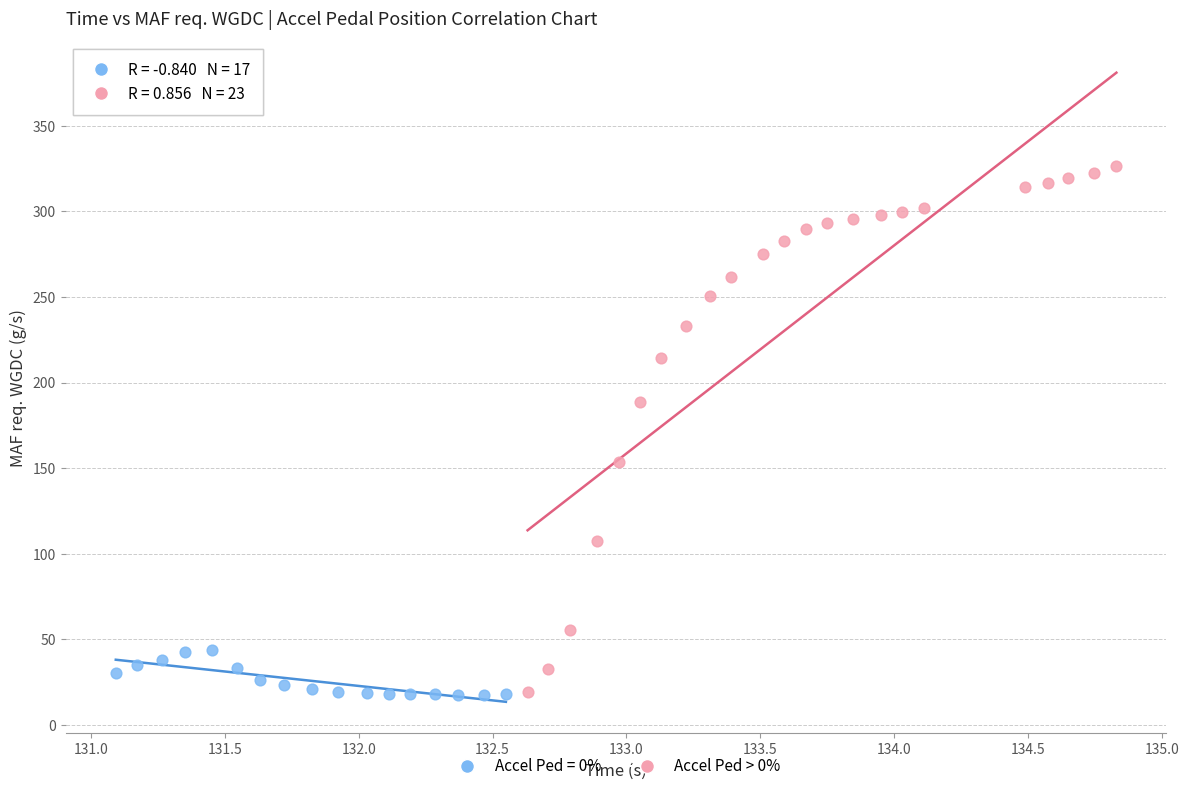

Which series reaches the maximum Y coordinate?

Accel Ped > 0%